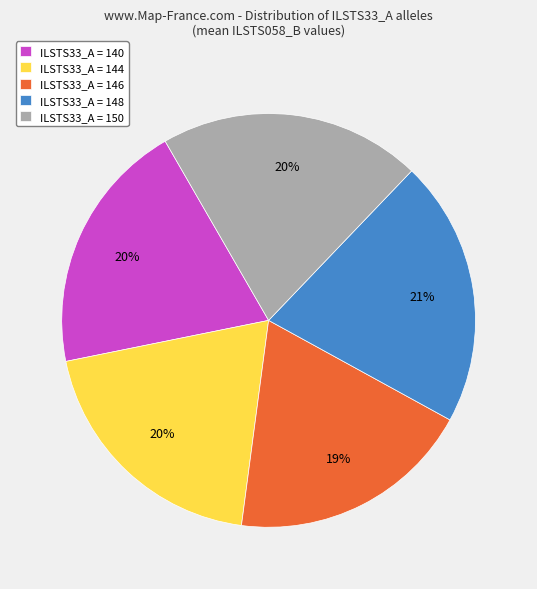

How many slices are in this pie chart?

5